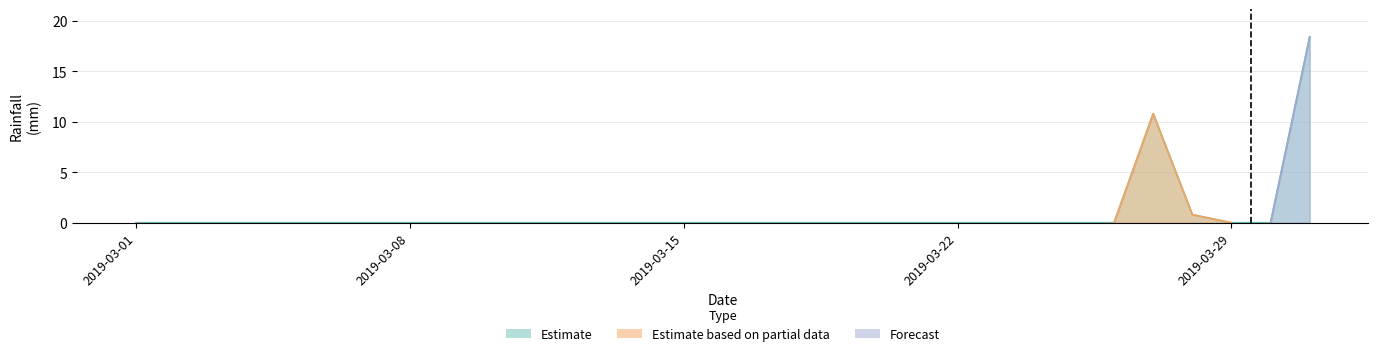

Reading left to right, transcribe all the data shown in this chart.

0.0	0.0	0.0	0.0	0.0	0.0	0.0	0.0	0.0	0.0	0.0	0.0	0.0	0.0	0.0	0.0	0.0	0.0	0.0	0.0	0.0	0.0	0.0	0.0	0.0	0.0	10.8	0.8	0.0	0.0	18.4